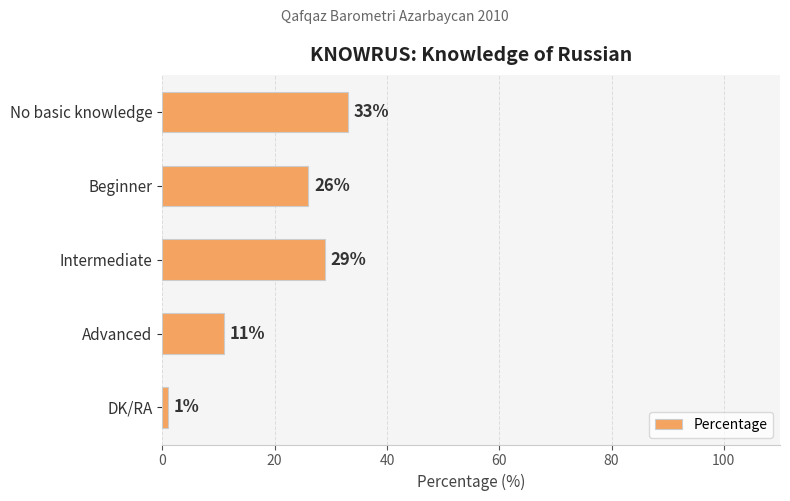

What is the ratio of the value at Intermediate to the value at Beginner?

1.1